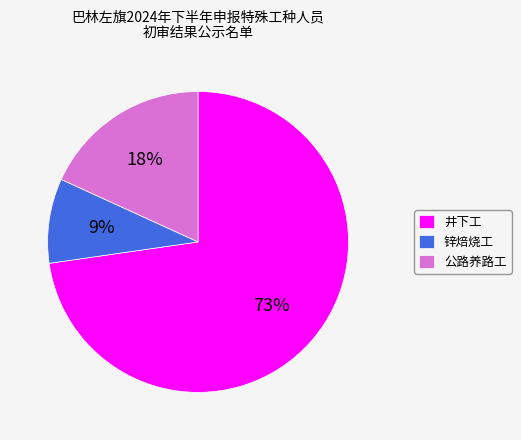

Which slice represents more than half of the pie?

井下工